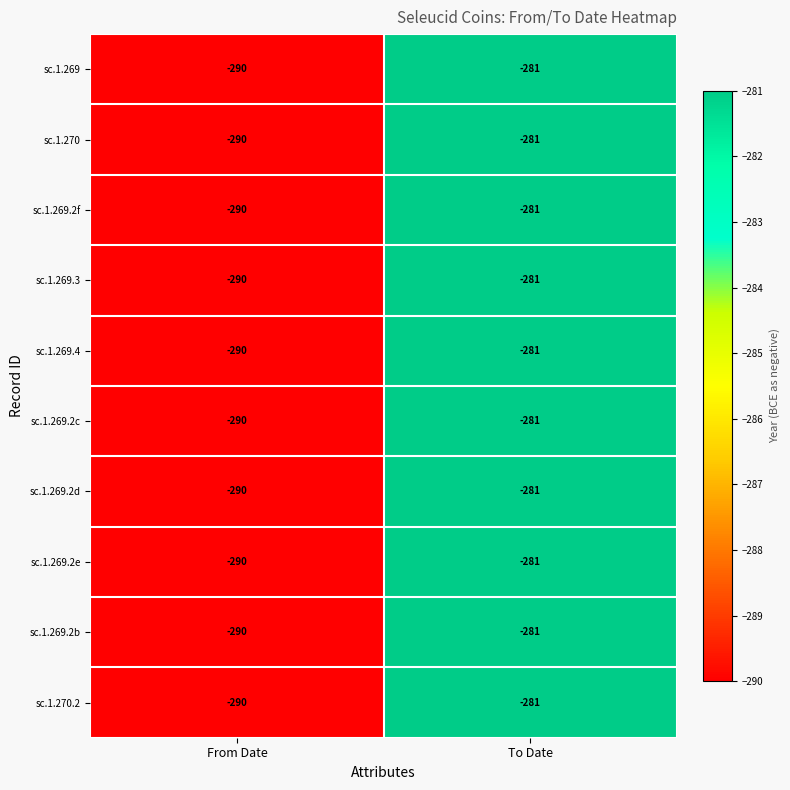

What is the difference between the maximum and minimum values in the sc.1.269 series?

9